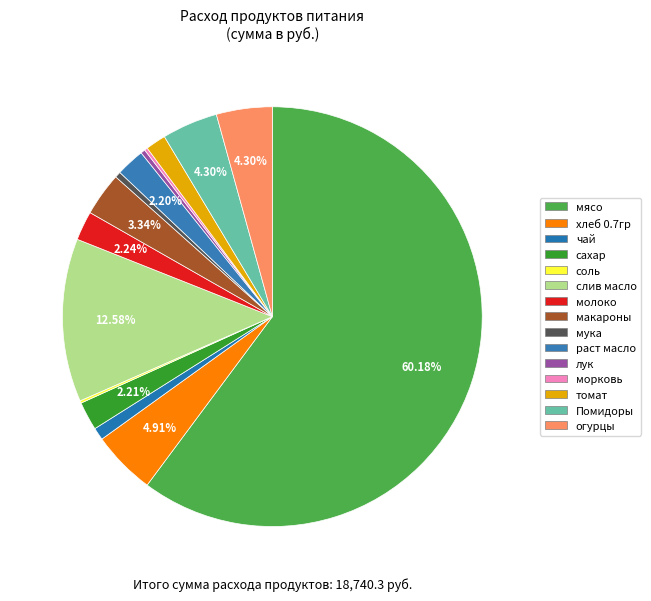

To the nearest percent, what portion does макароны represent?

3%